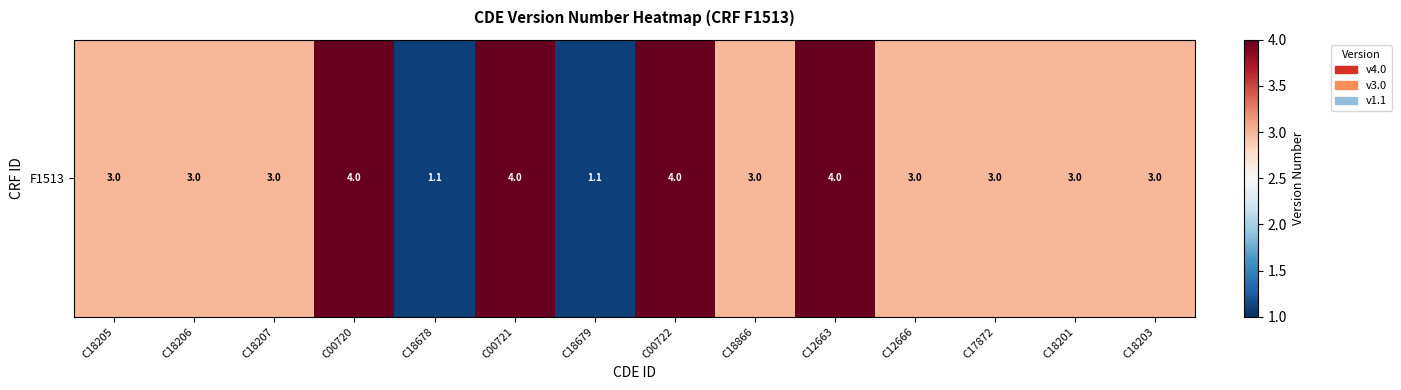

Where is the data nearest to the value 2?

C18678